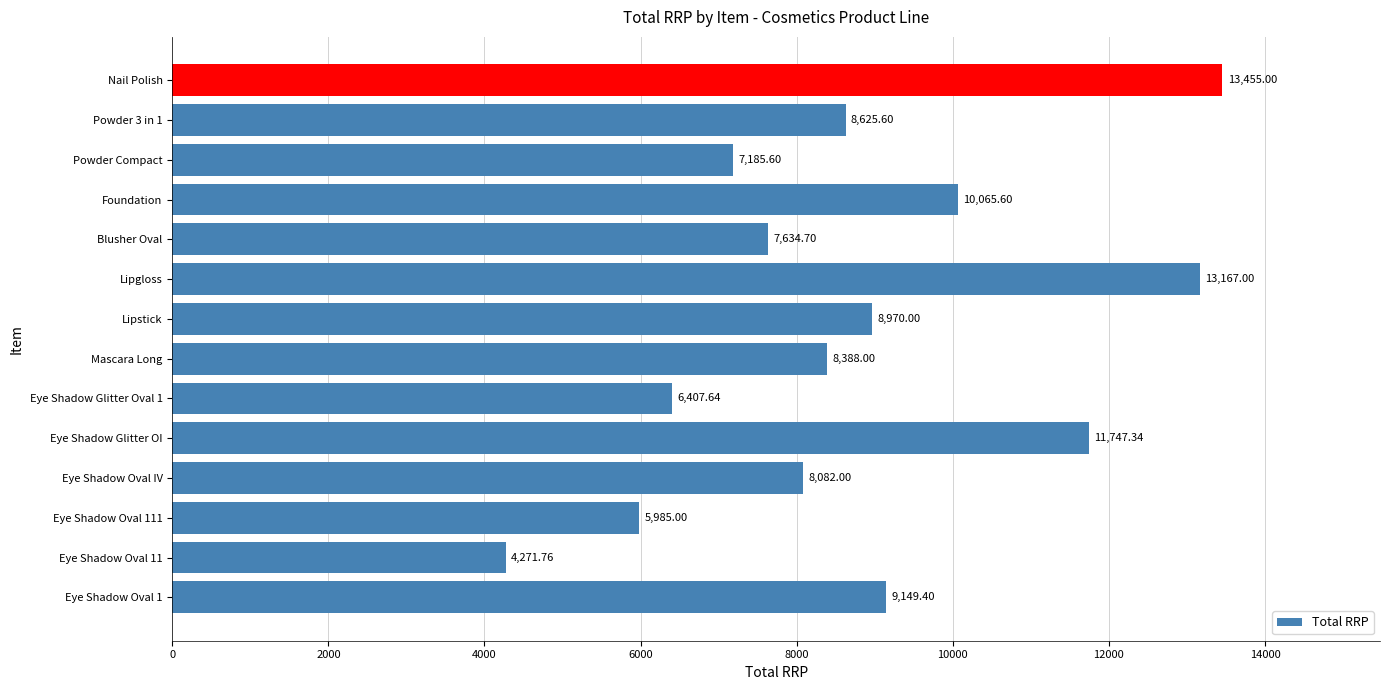

Which has a higher value, Powder 3 in 1 or Mascara Long?

Powder 3 in 1